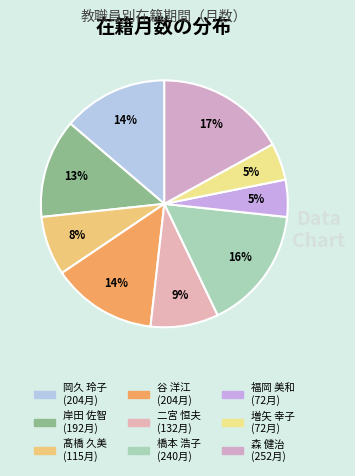

What percentage is the 森 健治 slice, to the nearest percent?

17%